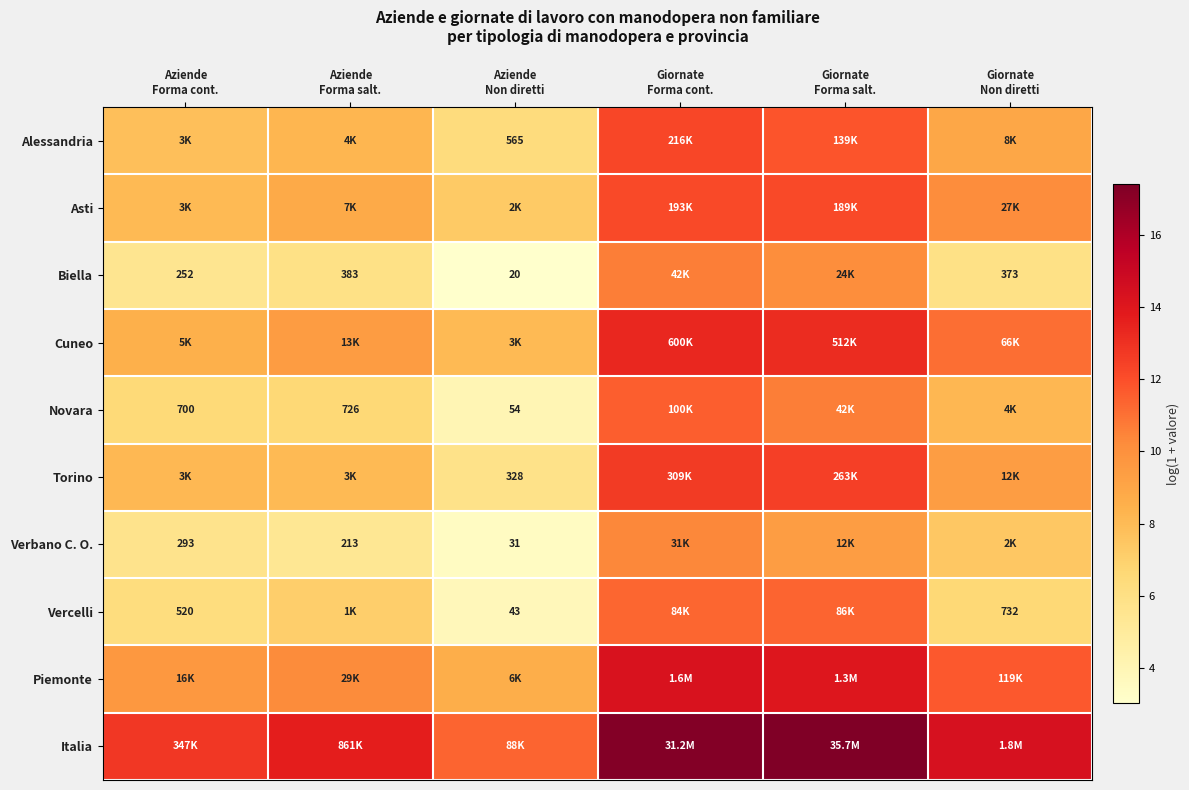

Rank the categories by Asti value from lowest to highest.

Aziende Non diretti, Aziende Forma cont., Aziende Forma salt., Giornate Non diretti, Giornate Forma salt., Giornate Forma cont.